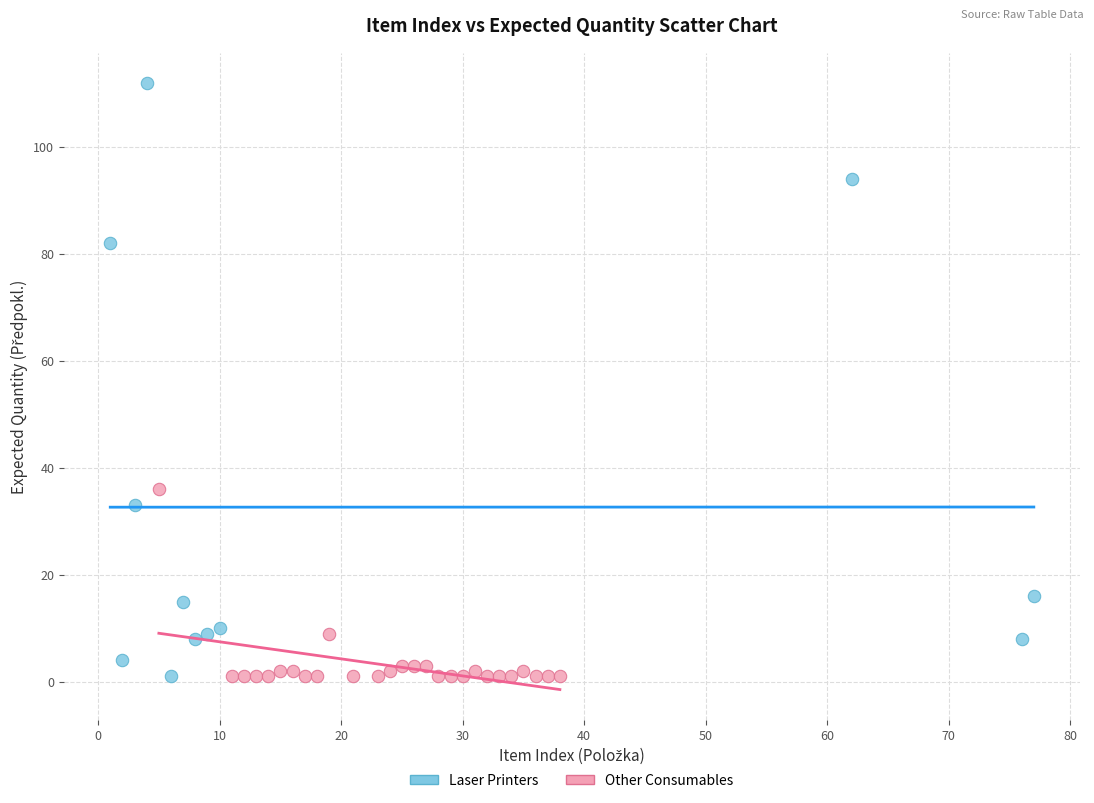

Which series has the widest spread of Y values?

Laser Printers